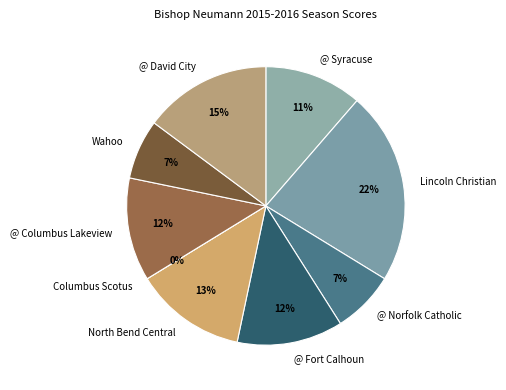

Does @ Fort Calhoun account for over 50% of the chart?

No